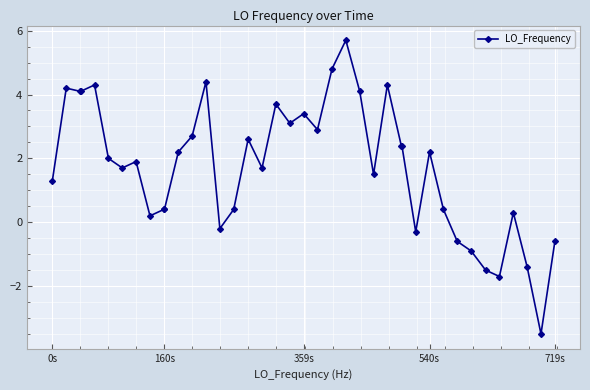

What is the value of the 11th point from the left?

0.4